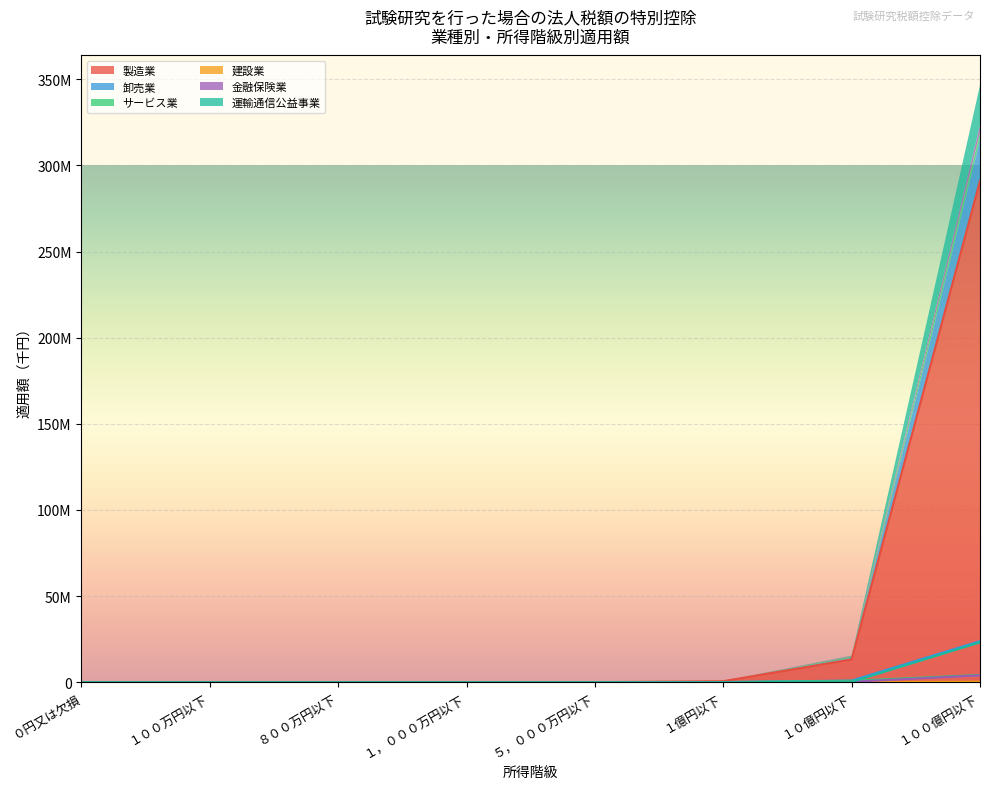

Reading left to right, list all the values displayed in this chart.

製造業: 0	0	0	8334	16408	585224	13213370	291043959
卸売業: 0	0	0	0	0	80946	961265	23857224
サービス業: 0	0	0	0	7158	49429	830909	4193655
建設業: 0	0	0	0	0	0	7081	328786
金融保険業: 0	0	0	0	0	10034	258433	3993948
運輸通信公益事業: 0	0	0	0	0	28472	169829	23120844